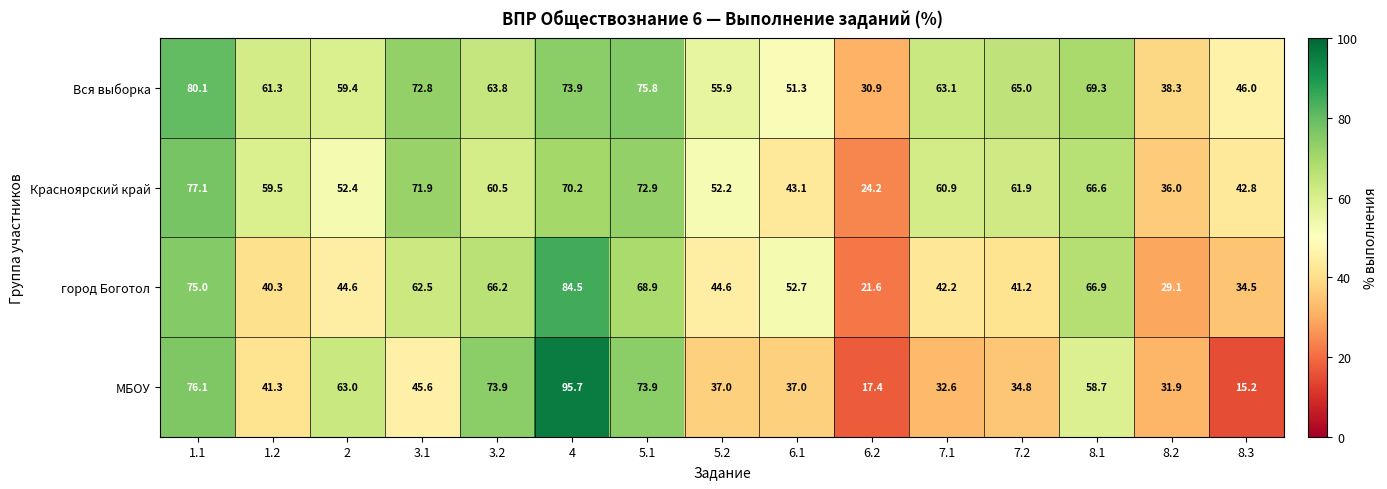

Rank the series by their maximum value, from highest to lowest.

МБОУ, город Боготол, Вся выборка, Красноярский край